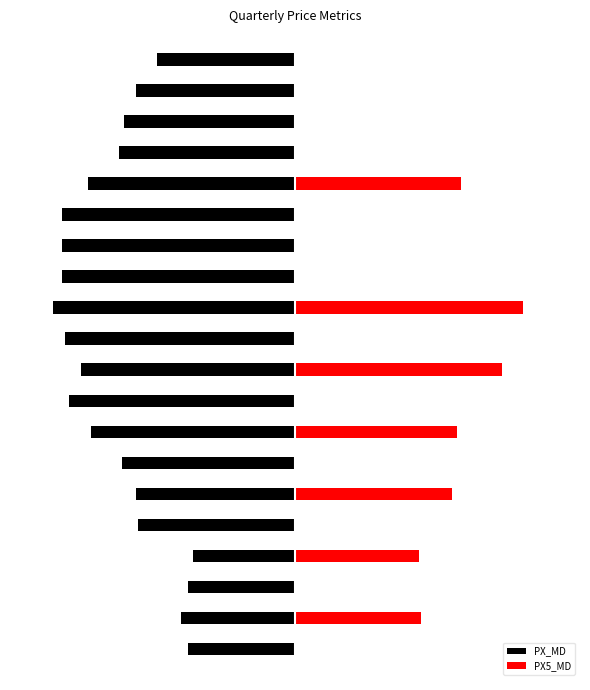

Reading left to right, list all the values displayed in this chart.

PX_MD: -5.8	-6.7	-7.2	-7.4	-8.7	-9.8	-9.8	-9.8	-10.2	-9.7	-9.0	-9.5	-8.6	-7.3	-6.7	-6.6	-4.3	-4.5	-4.8	-4.5
PX5_MD: 0.0	0.0	0.0	0.0	7.0	0.0	0.0	0.0	9.6	0.0	8.7	0.0	6.8	0.0	6.6	0.0	5.2	0.0	5.3	0.0